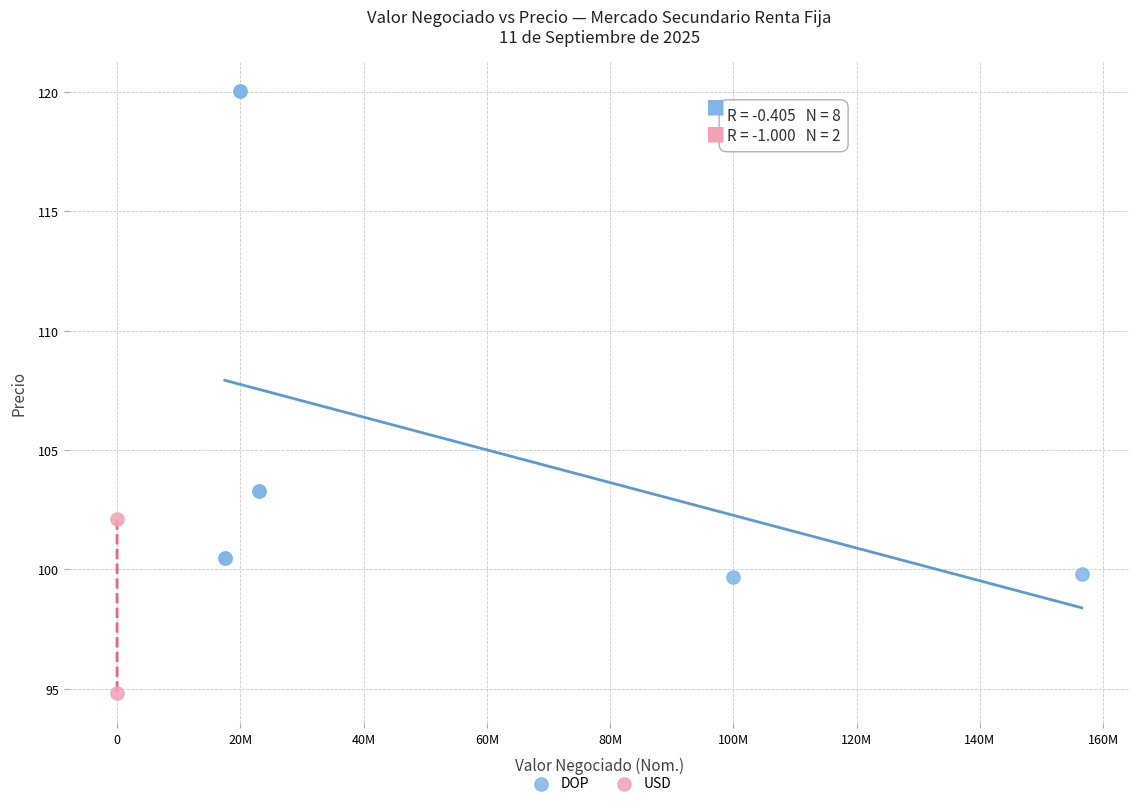

What are all the series names shown in the legend?

DOP, USD